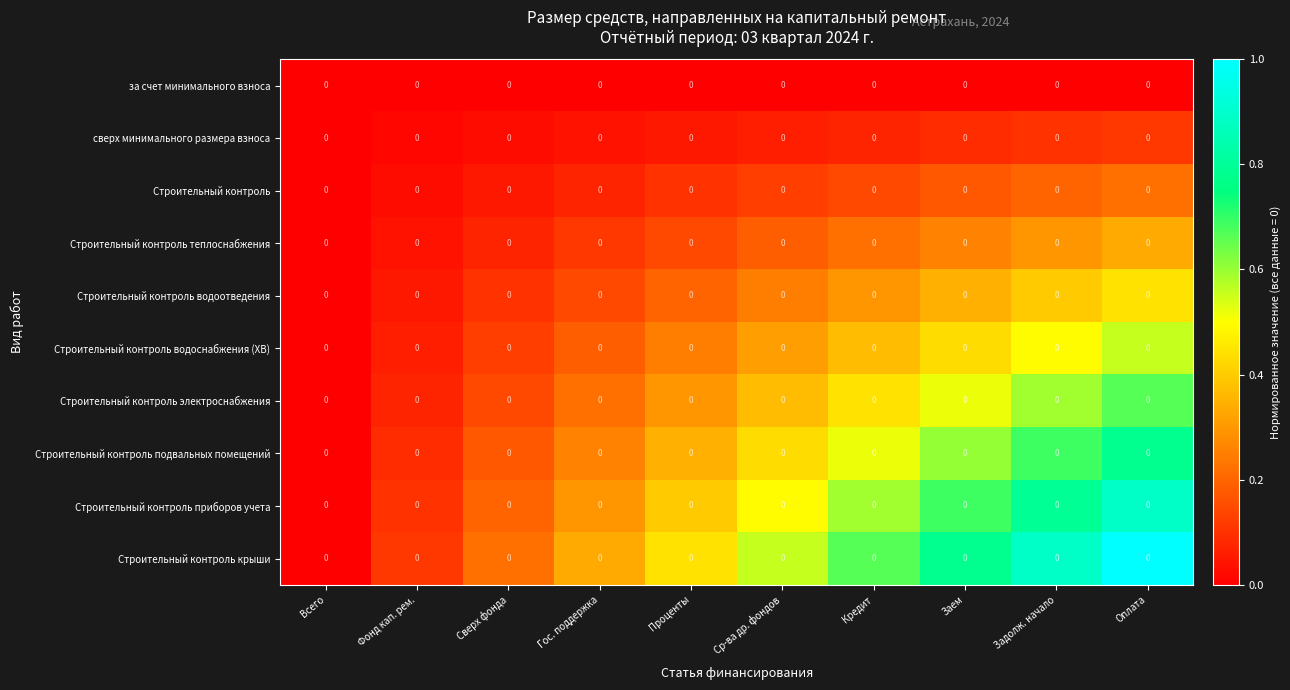

Reading right to left, transcribe all the data shown in this chart.

за счет минимального взноса: Оплата=0.0	Задолж. начало=0.0	Заем=0.0	Кредит=0.0	Ср-ва др. фондов=0.0	Проценты=0.0	Гос. поддержка=0.0	Сверх фонда=0.0	Фонд кап. рем.=0.0	Всего=0.0
сверх минимального размера взноса: Оплата=0.0	Задолж. начало=0.0	Заем=0.0	Кредит=0.0	Ср-ва др. фондов=0.0	Проценты=0.0	Гос. поддержка=0.0	Сверх фонда=0.0	Фонд кап. рем.=0.0	Всего=0.0
Строительный контроль: Оплата=0.0	Задолж. начало=0.0	Заем=0.0	Кредит=0.0	Ср-ва др. фондов=0.0	Проценты=0.0	Гос. поддержка=0.0	Сверх фонда=0.0	Фонд кап. рем.=0.0	Всего=0.0
Строительный контроль теплоснабжения: Оплата=0.0	Задолж. начало=0.0	Заем=0.0	Кредит=0.0	Ср-ва др. фондов=0.0	Проценты=0.0	Гос. поддержка=0.0	Сверх фонда=0.0	Фонд кап. рем.=0.0	Всего=0.0
Строительный контроль водоотведения: Оплата=0.0	Задолж. начало=0.0	Заем=0.0	Кредит=0.0	Ср-ва др. фондов=0.0	Проценты=0.0	Гос. поддержка=0.0	Сверх фонда=0.0	Фонд кап. рем.=0.0	Всего=0.0
Строительный контроль водоснабжения (ХВ): Оплата=0.0	Задолж. начало=0.0	Заем=0.0	Кредит=0.0	Ср-ва др. фондов=0.0	Проценты=0.0	Гос. поддержка=0.0	Сверх фонда=0.0	Фонд кап. рем.=0.0	Всего=0.0
Строительный контроль электроснабжения: Оплата=0.0	Задолж. начало=0.0	Заем=0.0	Кредит=0.0	Ср-ва др. фондов=0.0	Проценты=0.0	Гос. поддержка=0.0	Сверх фонда=0.0	Фонд кап. рем.=0.0	Всего=0.0
Строительный контроль подвальных помещений: Оплата=0.0	Задолж. начало=0.0	Заем=0.0	Кредит=0.0	Ср-ва др. фондов=0.0	Проценты=0.0	Гос. поддержка=0.0	Сверх фонда=0.0	Фонд кап. рем.=0.0	Всего=0.0
Строительный контроль приборов учета: Оплата=0.0	Задолж. начало=0.0	Заем=0.0	Кредит=0.0	Ср-ва др. фондов=0.0	Проценты=0.0	Гос. поддержка=0.0	Сверх фонда=0.0	Фонд кап. рем.=0.0	Всего=0.0
Строительный контроль крыши: Оплата=0.0	Задолж. начало=0.0	Заем=0.0	Кредит=0.0	Ср-ва др. фондов=0.0	Проценты=0.0	Гос. поддержка=0.0	Сверх фонда=0.0	Фонд кап. рем.=0.0	Всего=0.0